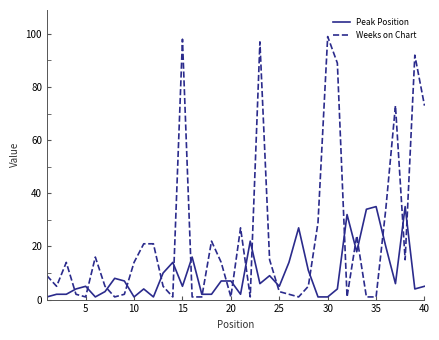

Count the number of data series in this chart.

2